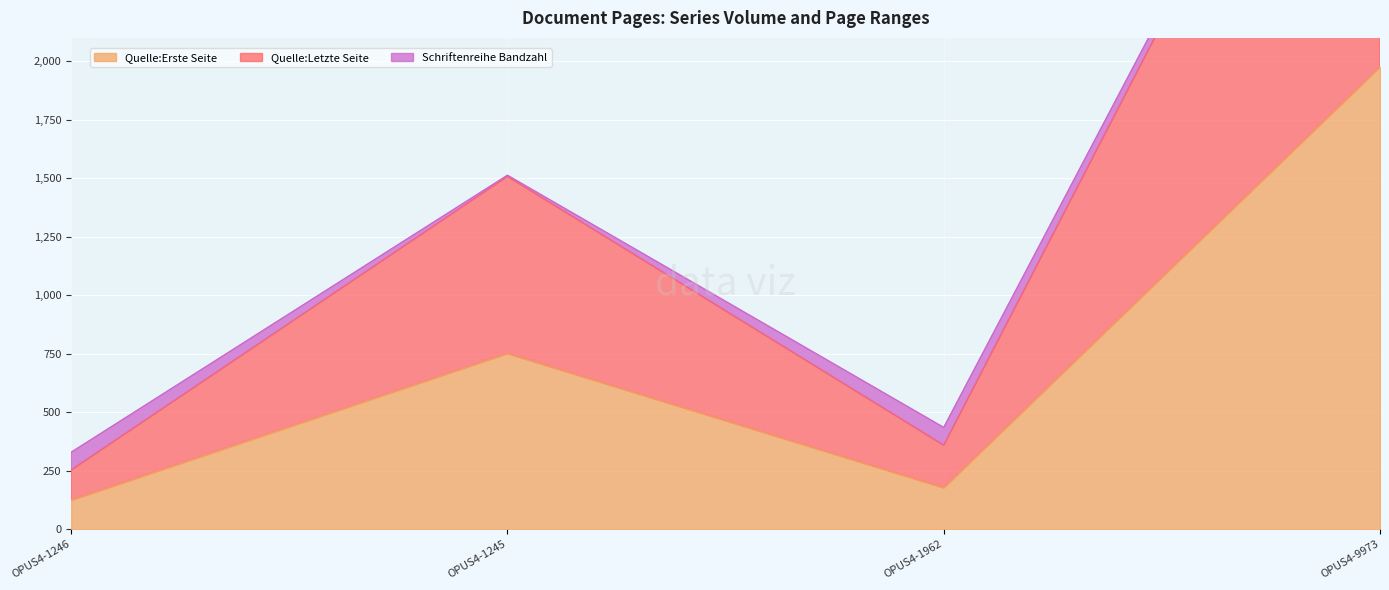

What is the lowest value of the Quelle:Erste Seite series?

124